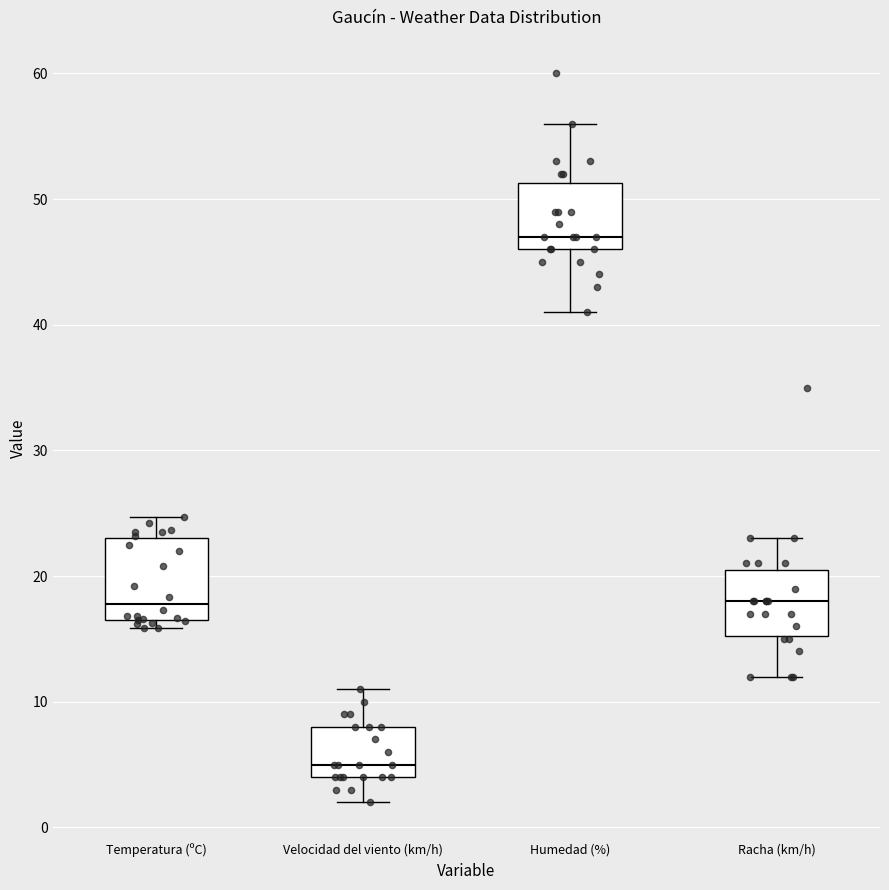

Where is the lower edge of the box for Humedad (%) on the y-axis? The values are not printed on the chart, so give them approximately, as read against the axis.

46